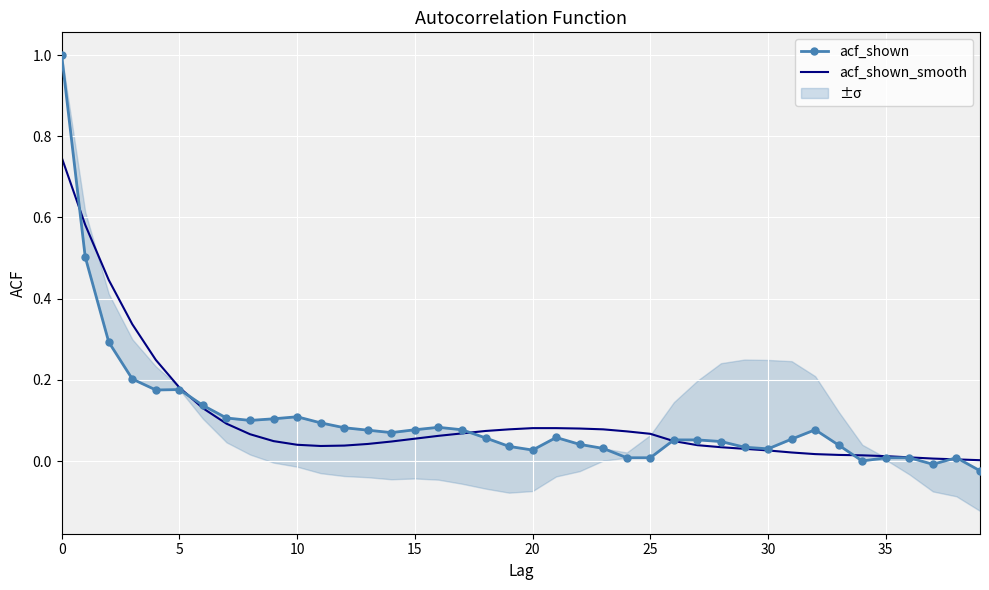

True or false: acf_shown has more than 0 points higher than both neighbors.

True